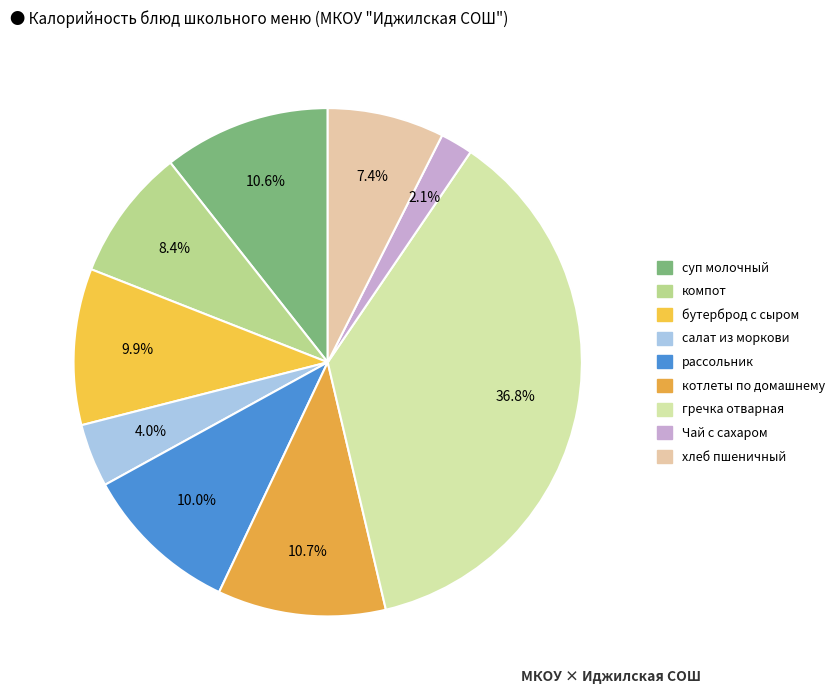

Count the number of slices in the pie.

9